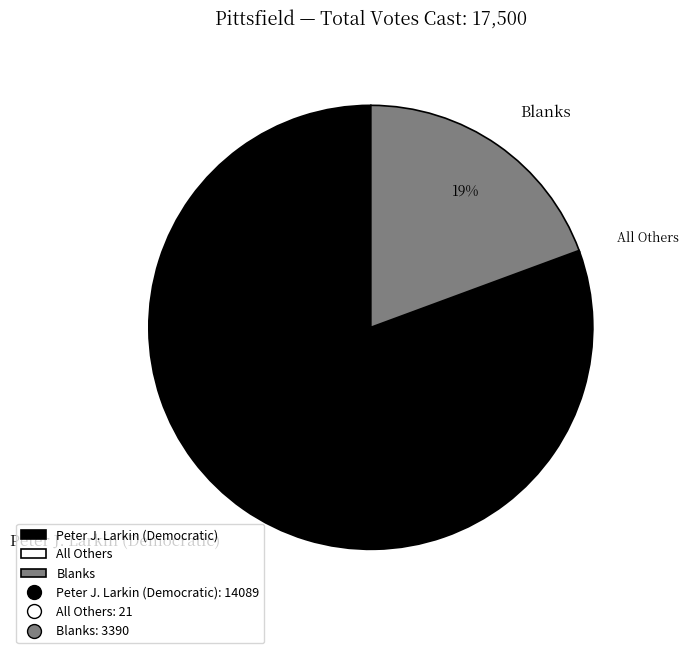

Is it true that Peter J. Larkin (Democratic) is 81% of the pie?

True